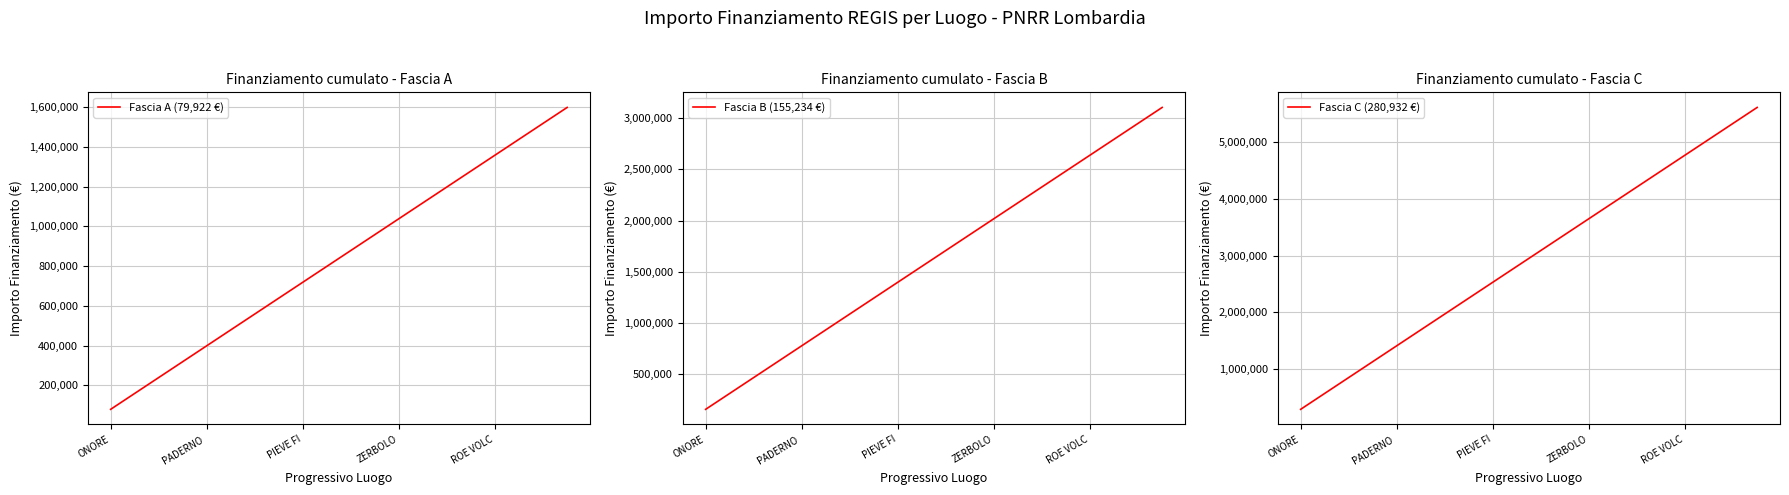

The value of Fascia B (155,234 €) at ONORE is 155234. True or false?

True